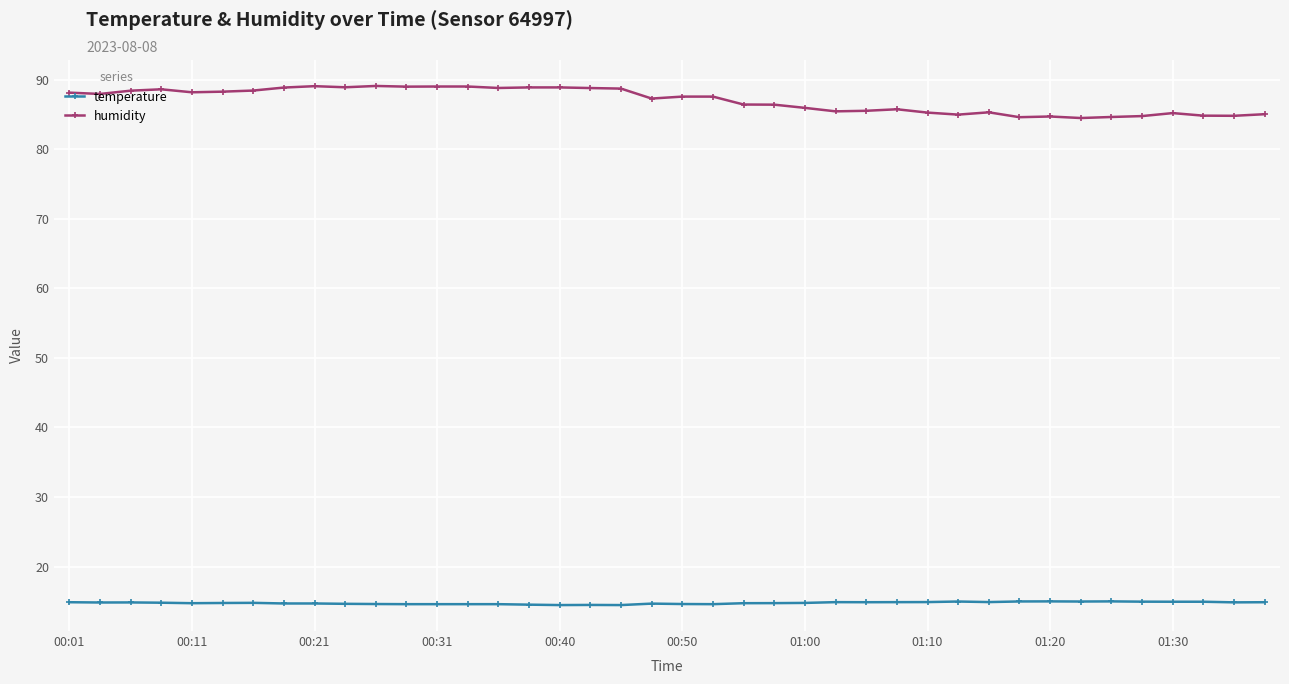

What is the average value of the humidity series?

87.0